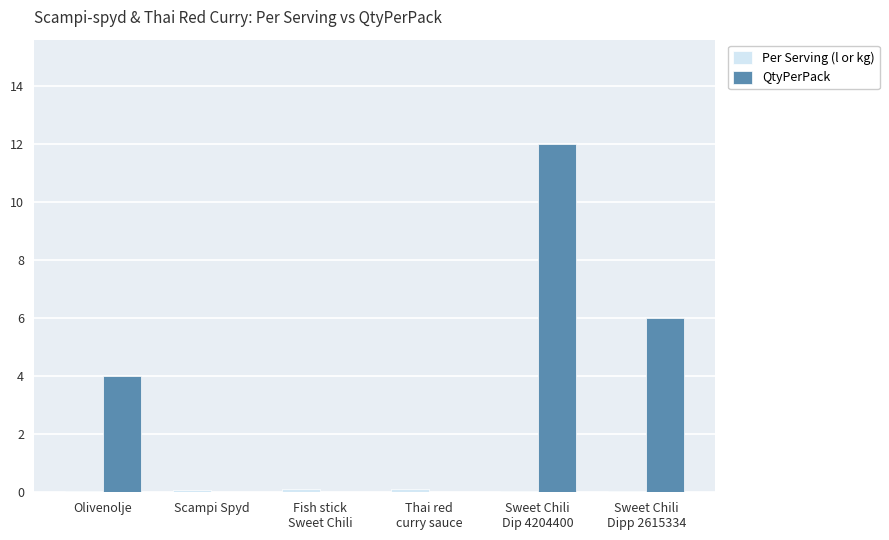

Which series has the largest total across all categories?

QtyPerPack